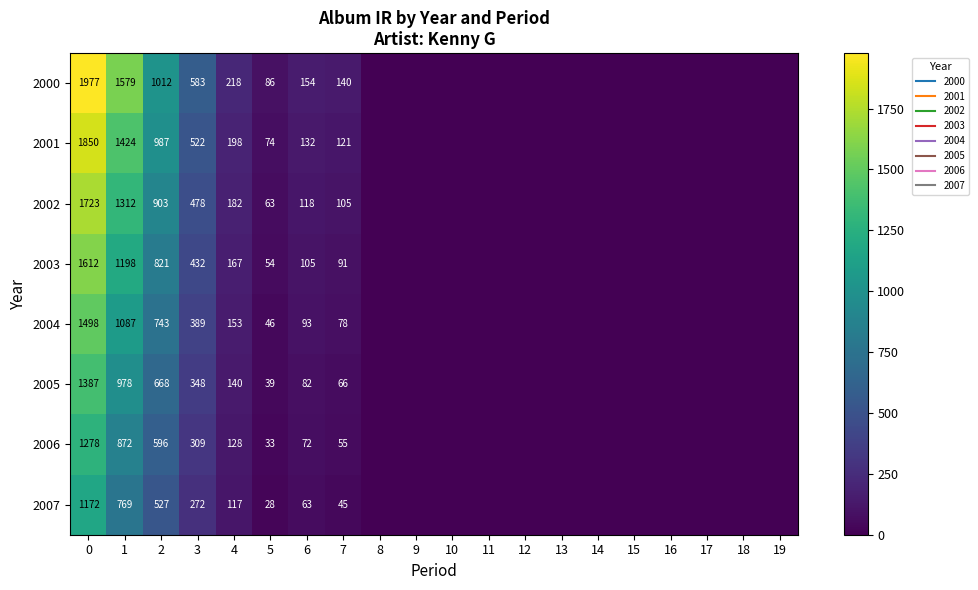

Which category has the lowest value in the 2002 series?

8